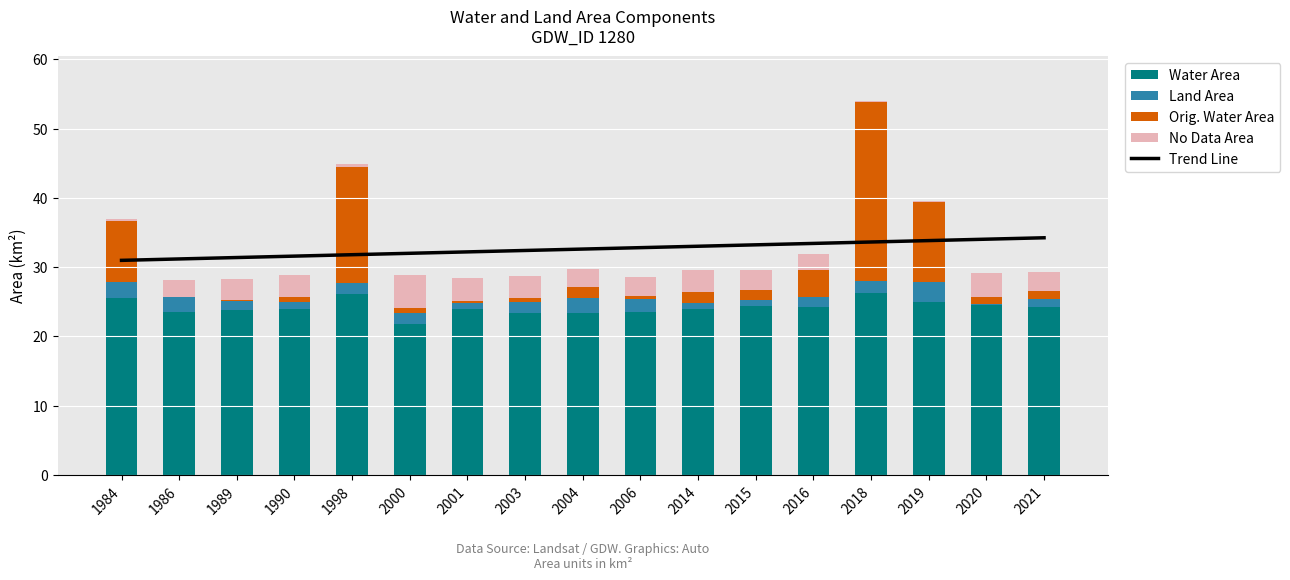

Is it true that Water Area equals 23.8 at 1989?

True